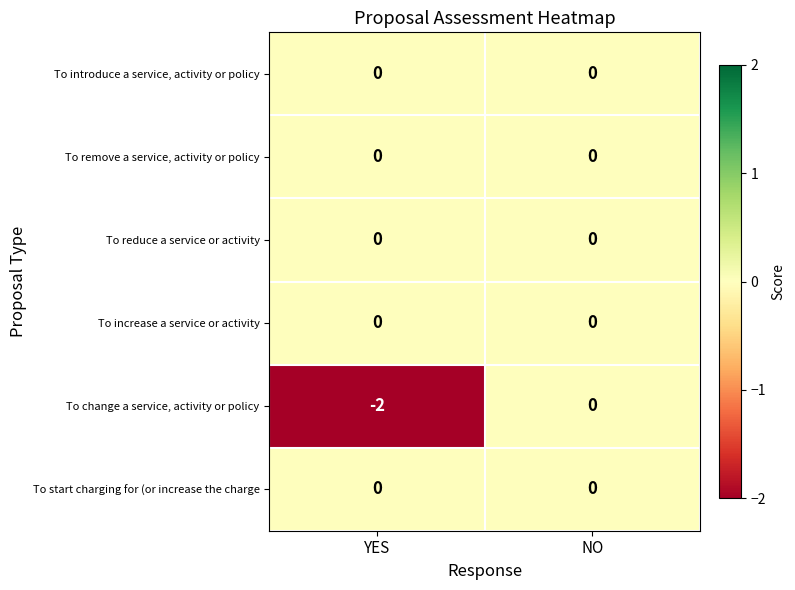

Count the number of data series in this chart.

6